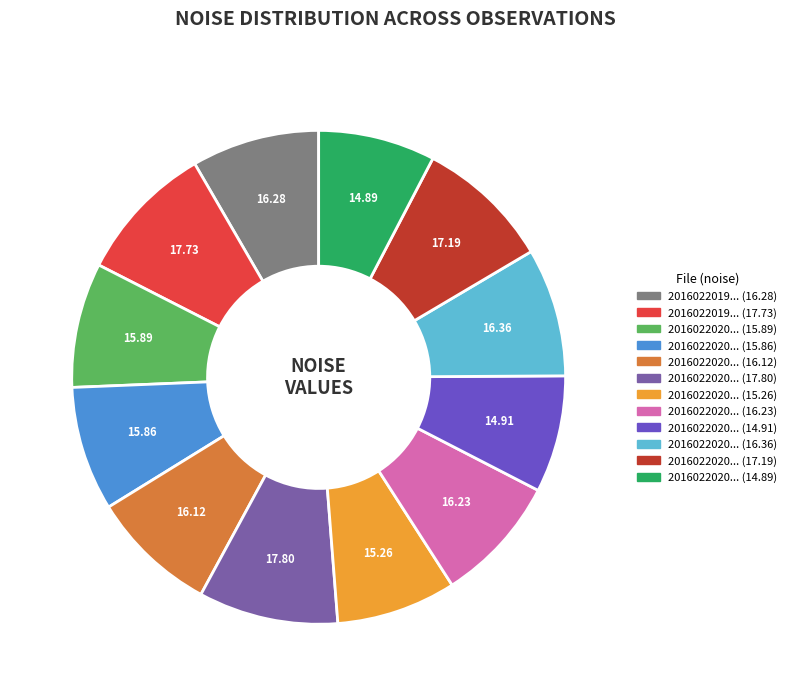

Count the number of slices in the pie.

12